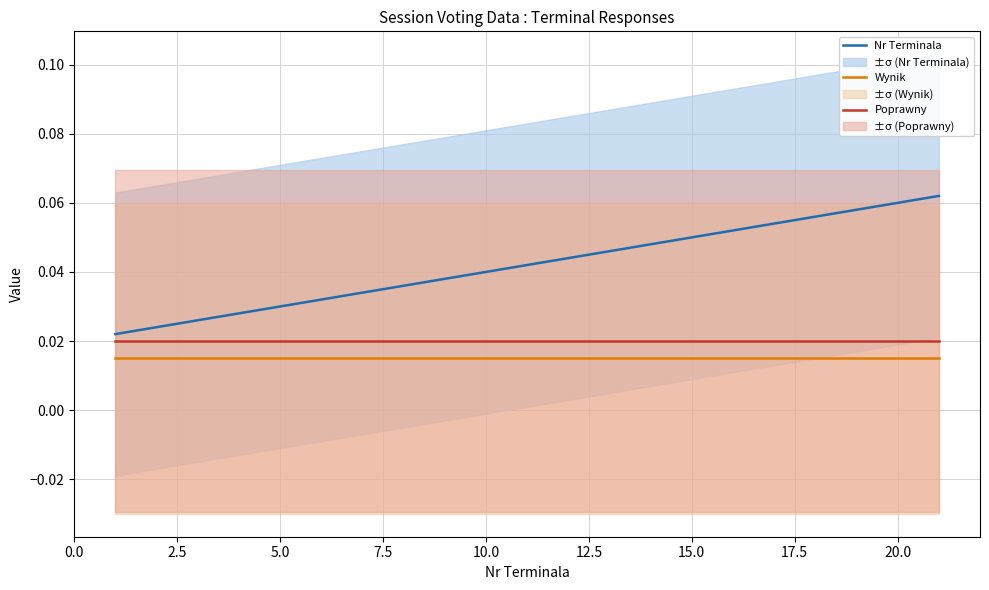

True or false: Wynik and Nr Terminala intersect in this chart.

False